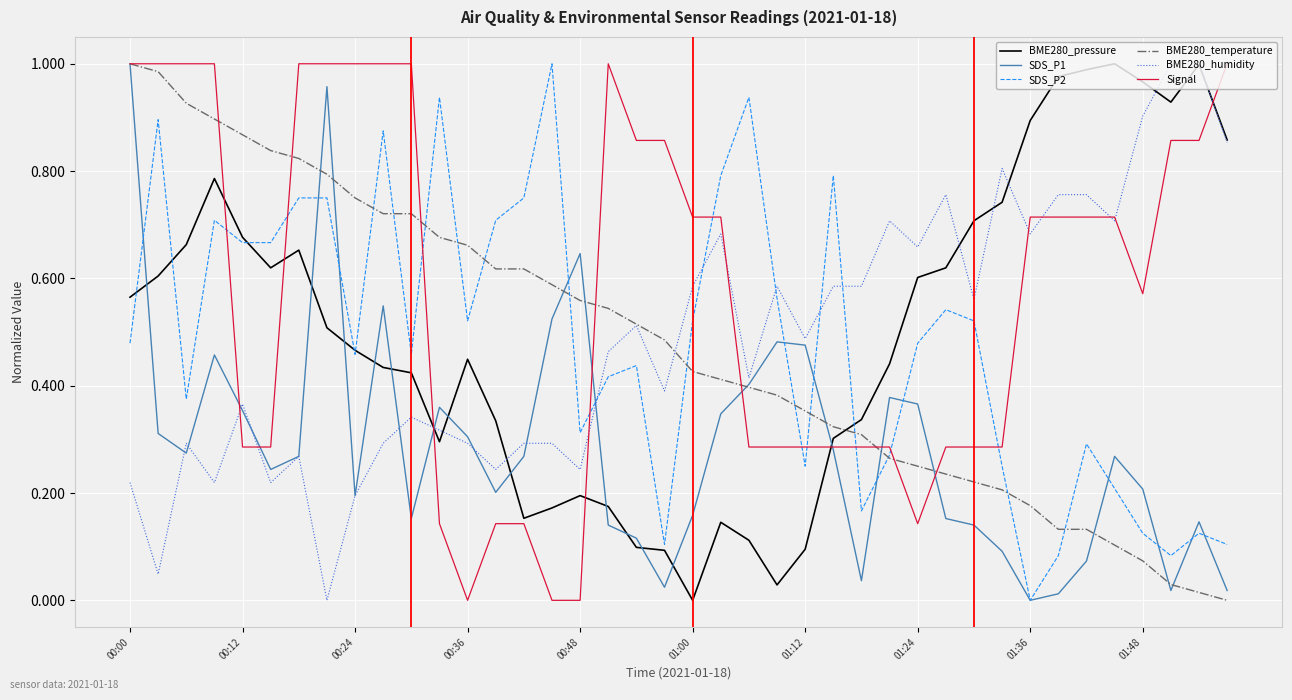

Which series has the largest total across all categories?

Signal